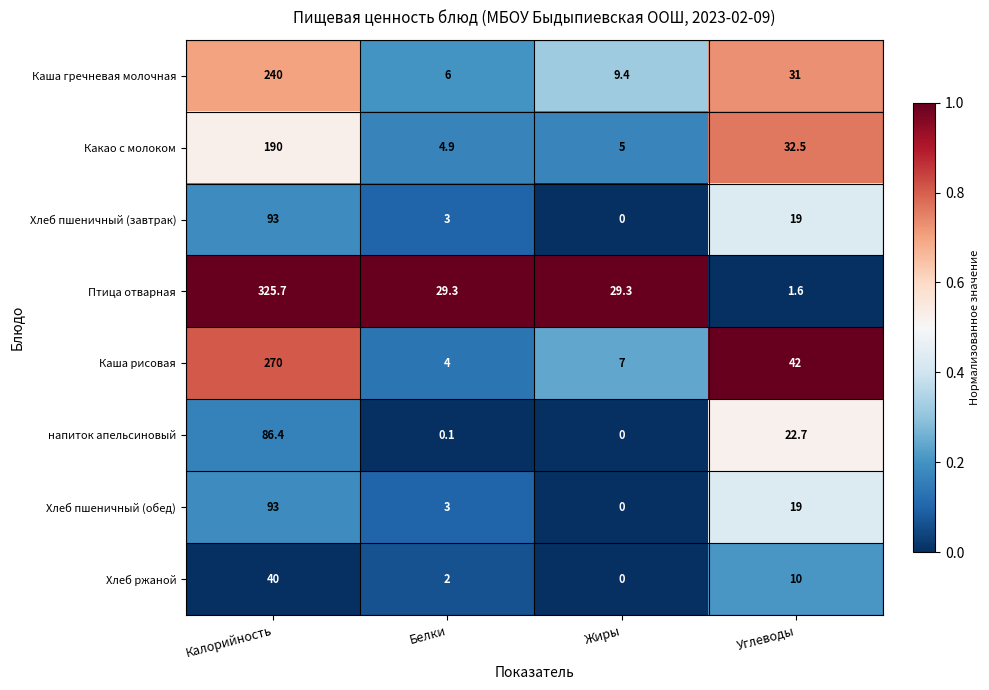

Which series has the widest spread of values?

Птица отварная